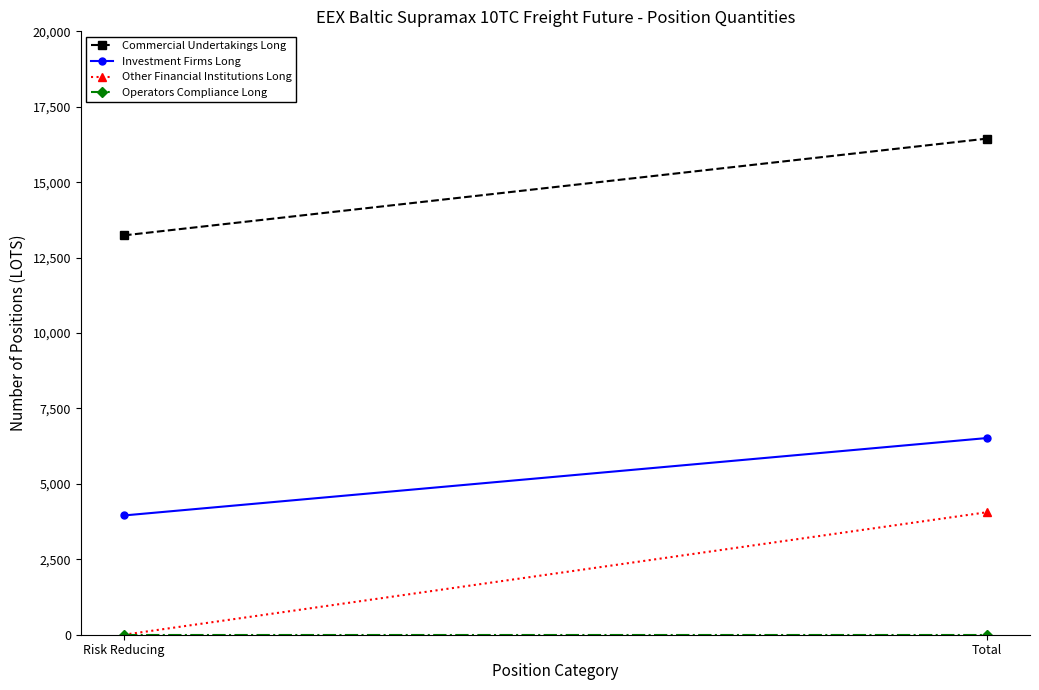

How many series are shown in this chart?

4